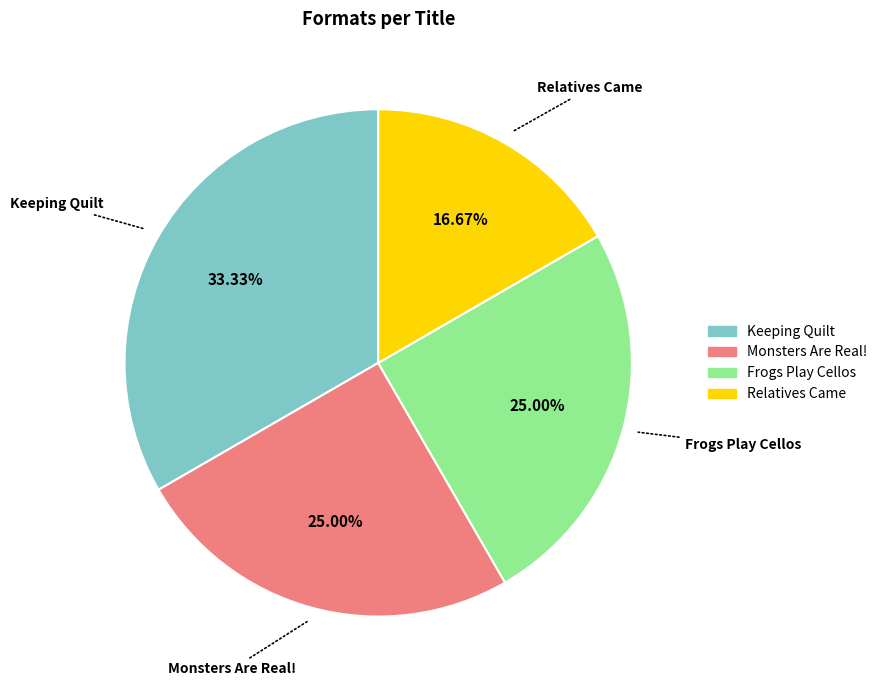

Does Relatives Came represent more than half of the total?

No